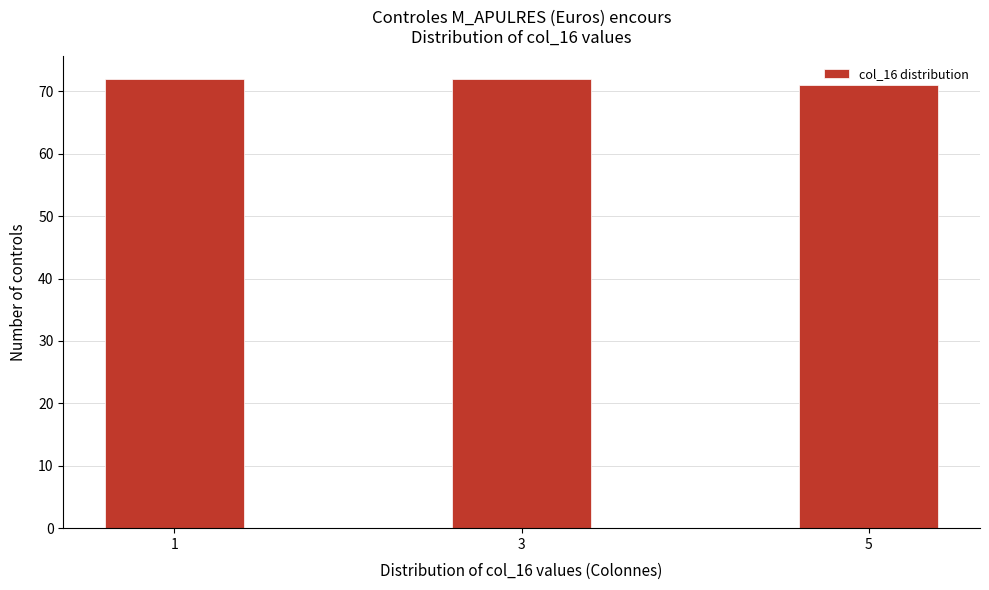

What is the sum of all values?

215